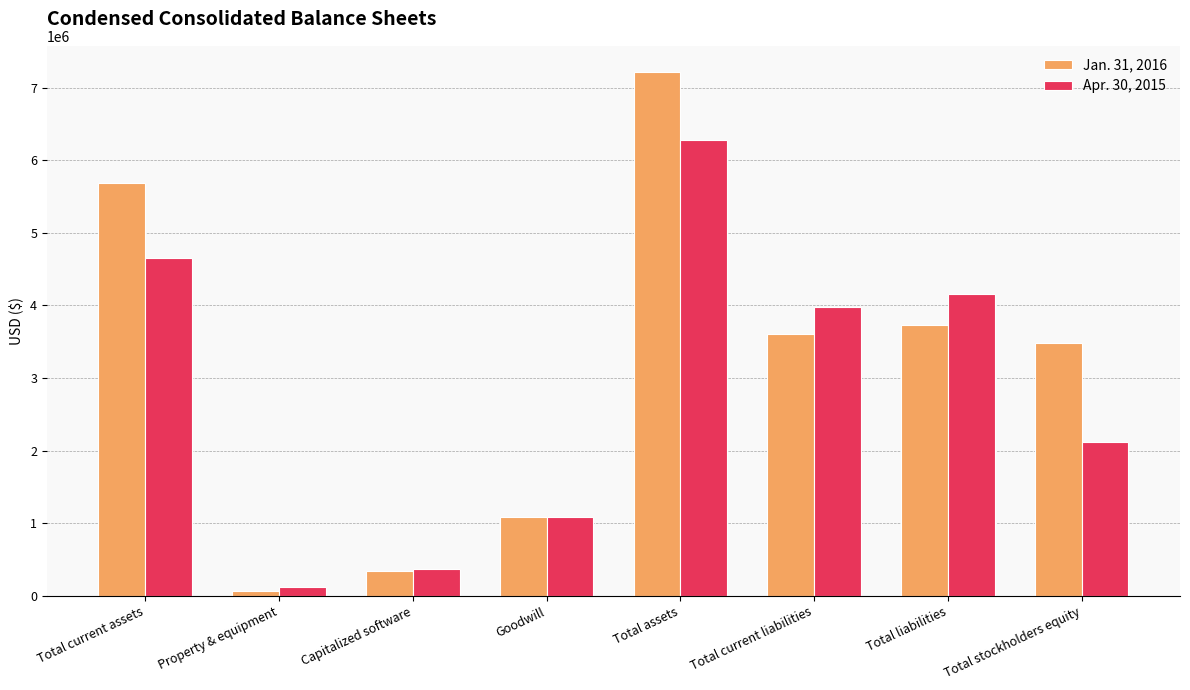

What is the difference between the maximum and minimum values in the Jan. 31, 2016 series?

7143007